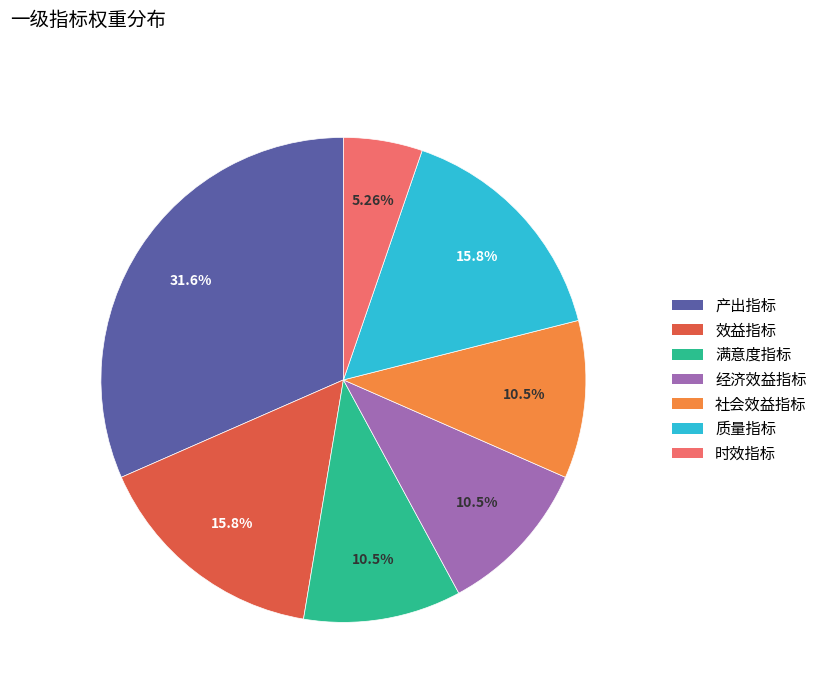

To the nearest percent, what is the combined percentage of 满意度指标 and 时效指标?

16%